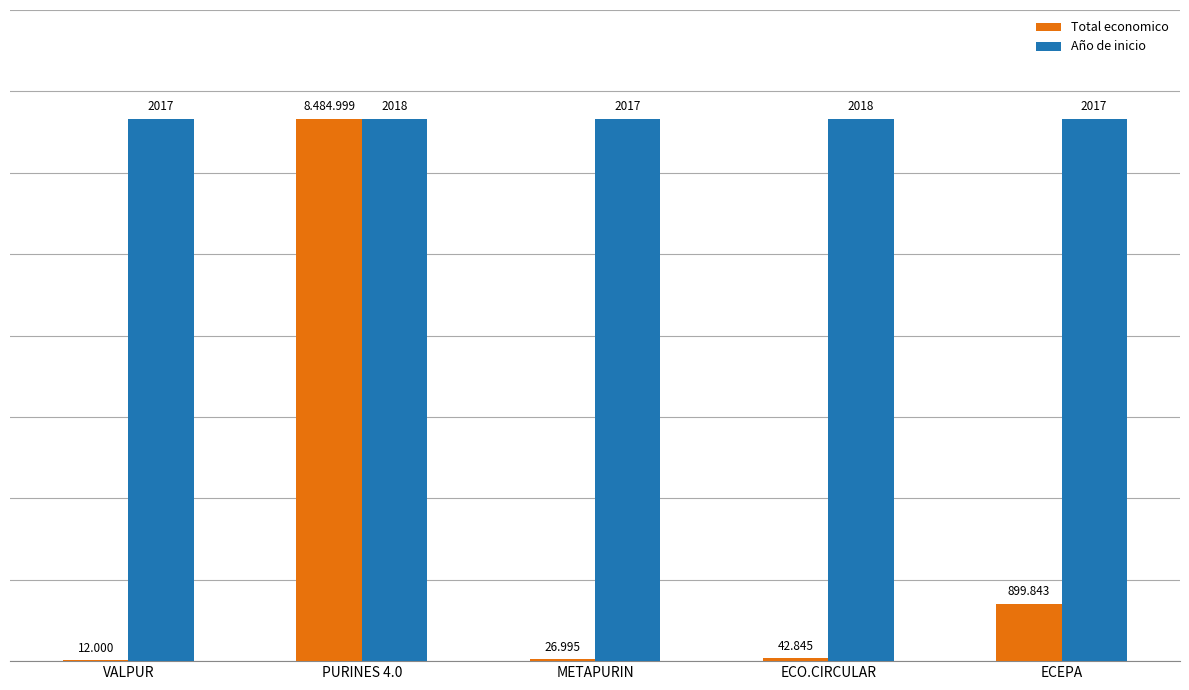

What is the difference between the Total economico values at ECEPA and VALPUR?

887843.0